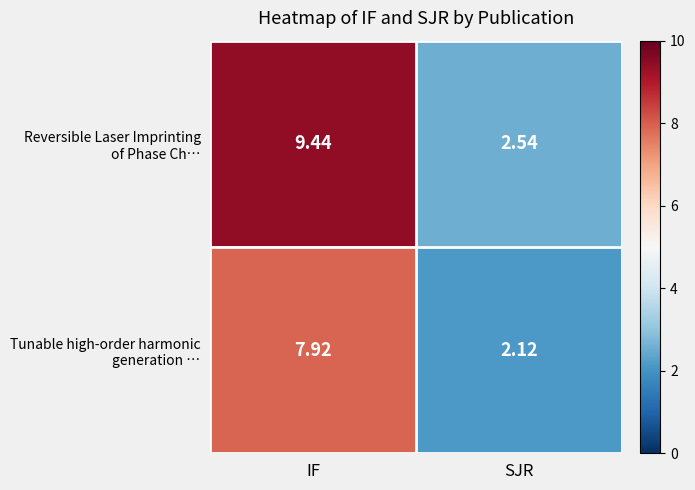

At which category does the chart reach its peak across all series?

IF